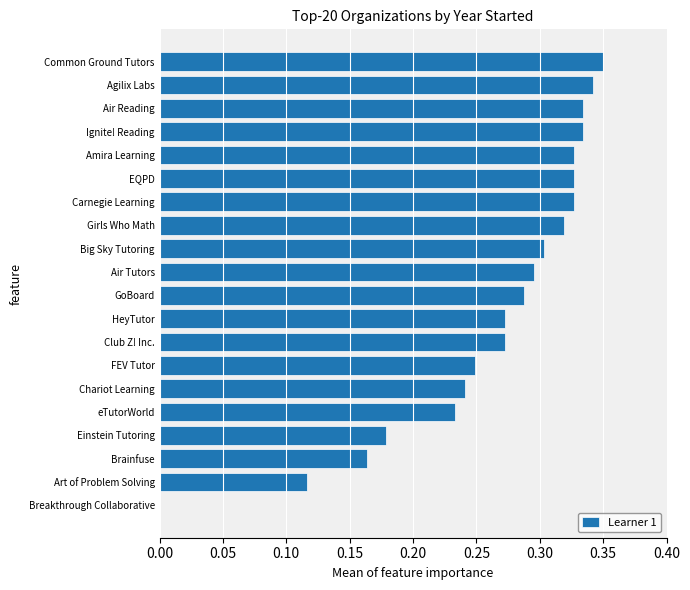

What is the sum of the values at Common Ground Tutors and Brainfuse?

0.5